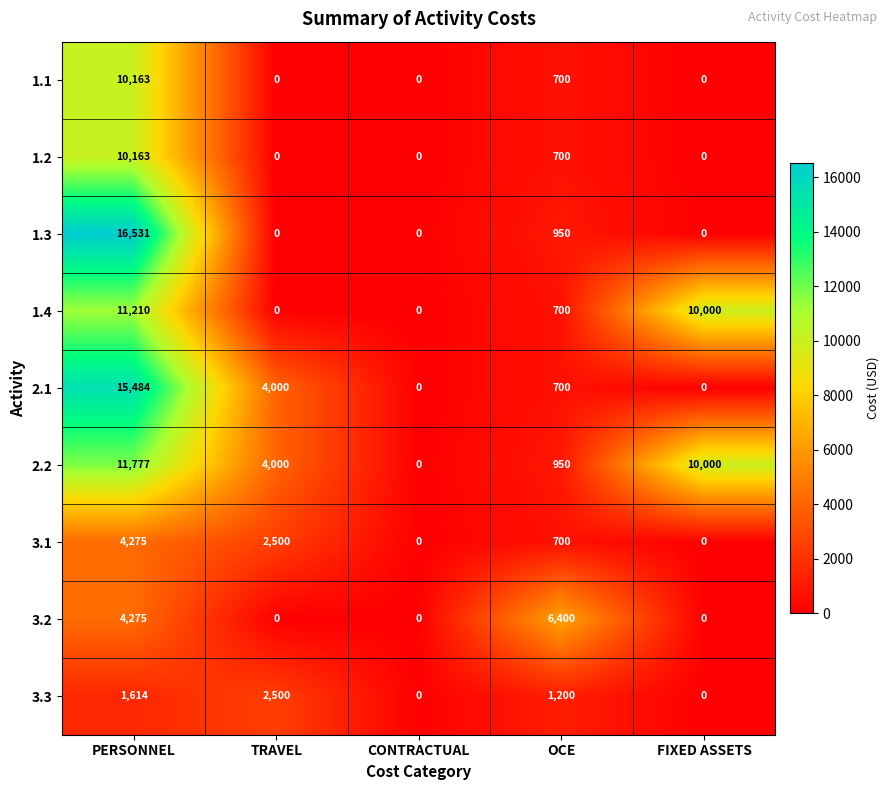

The value of 1.2 at OCE is 700. True or false?

True